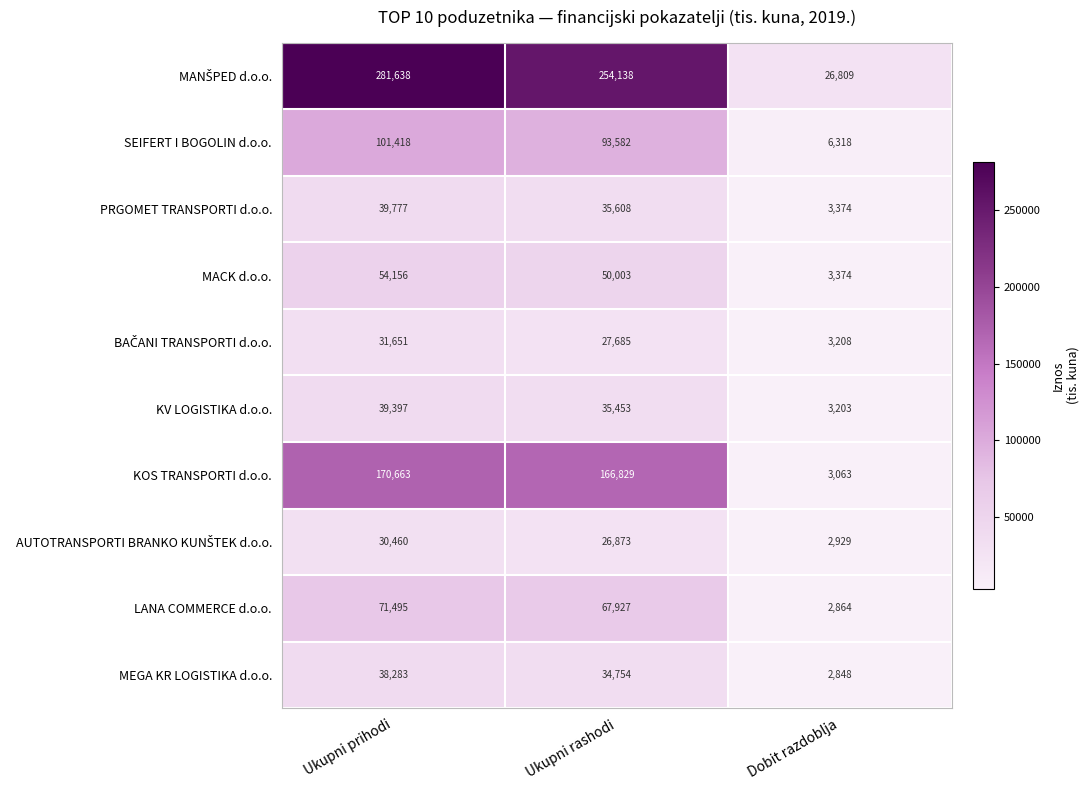

What is the total value across all series at Dobit razdoblja?

57990